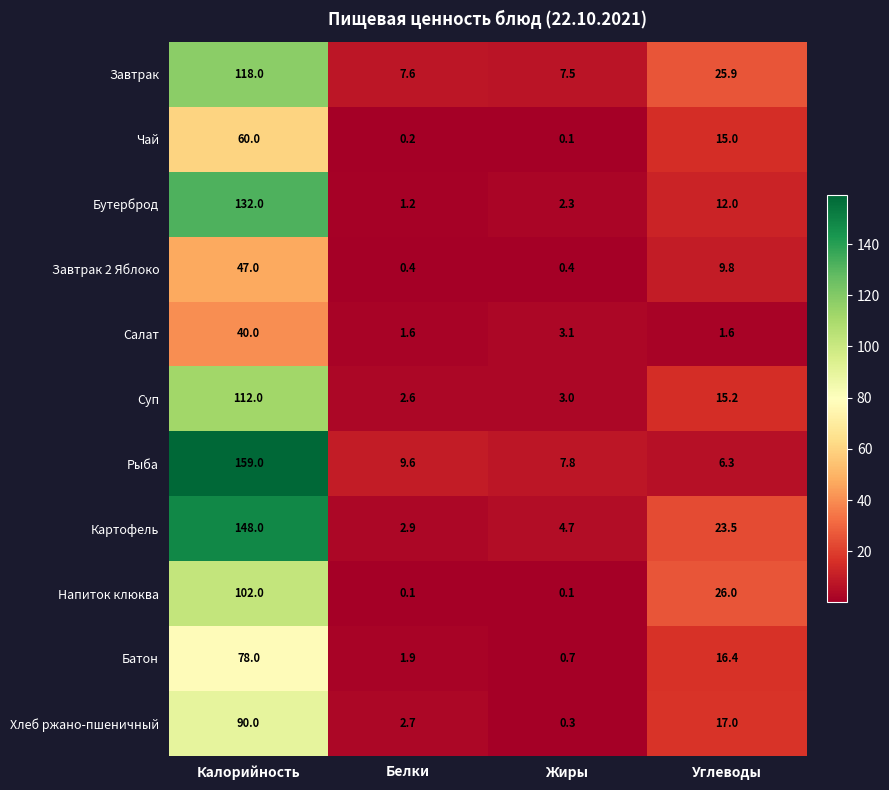

Is it true that Завтрак equals 25.9 at Углеводы?

True